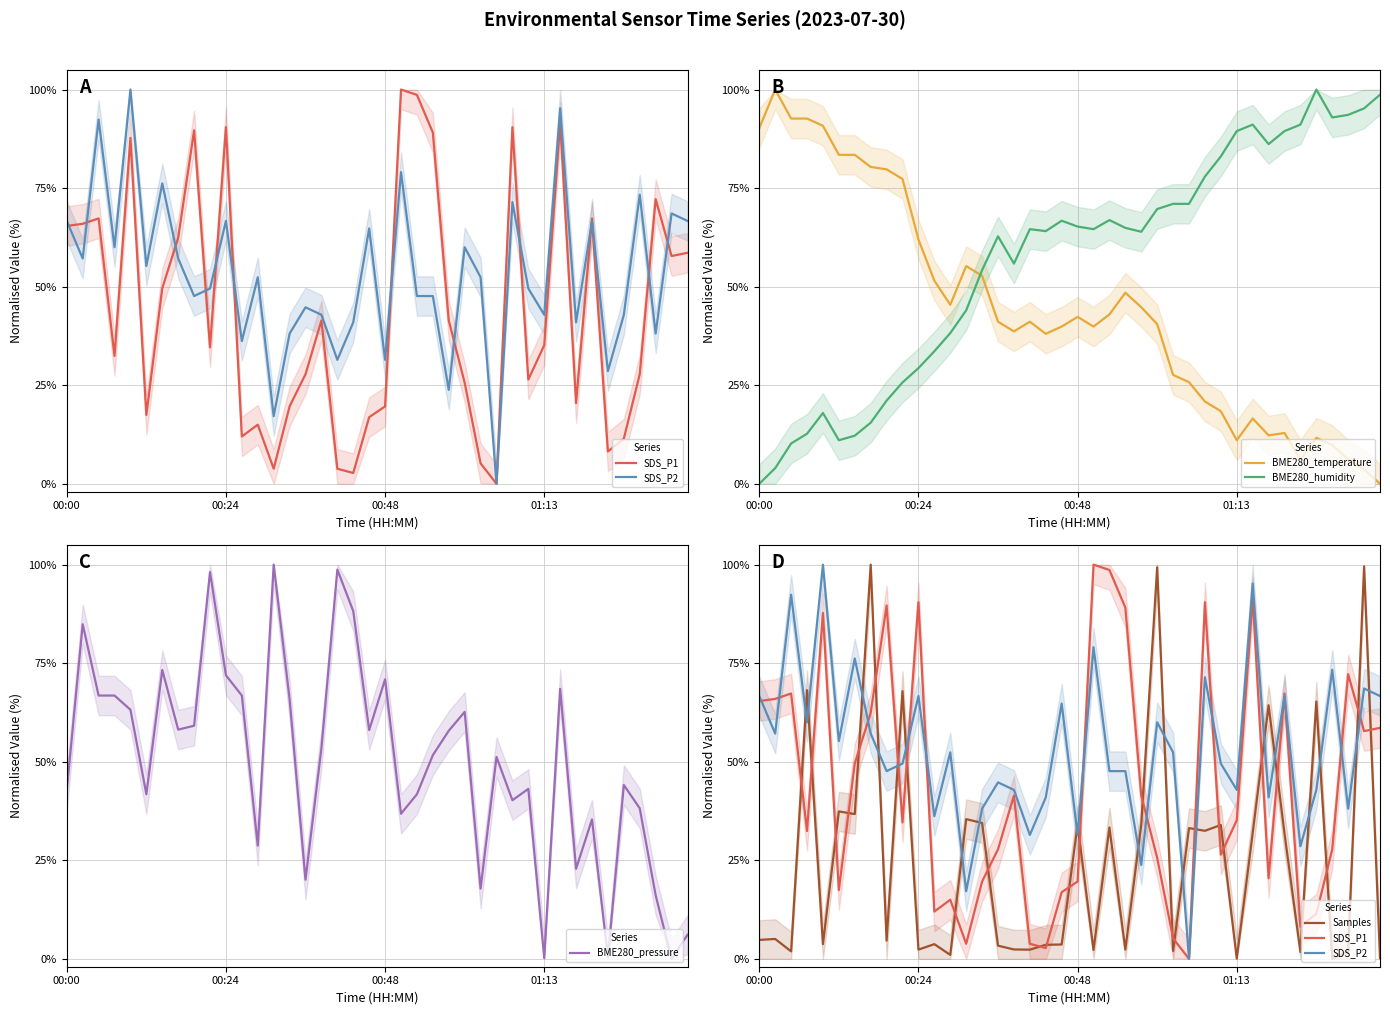

The BME280_humidity series shows 3.2 at 6. True or false?

False